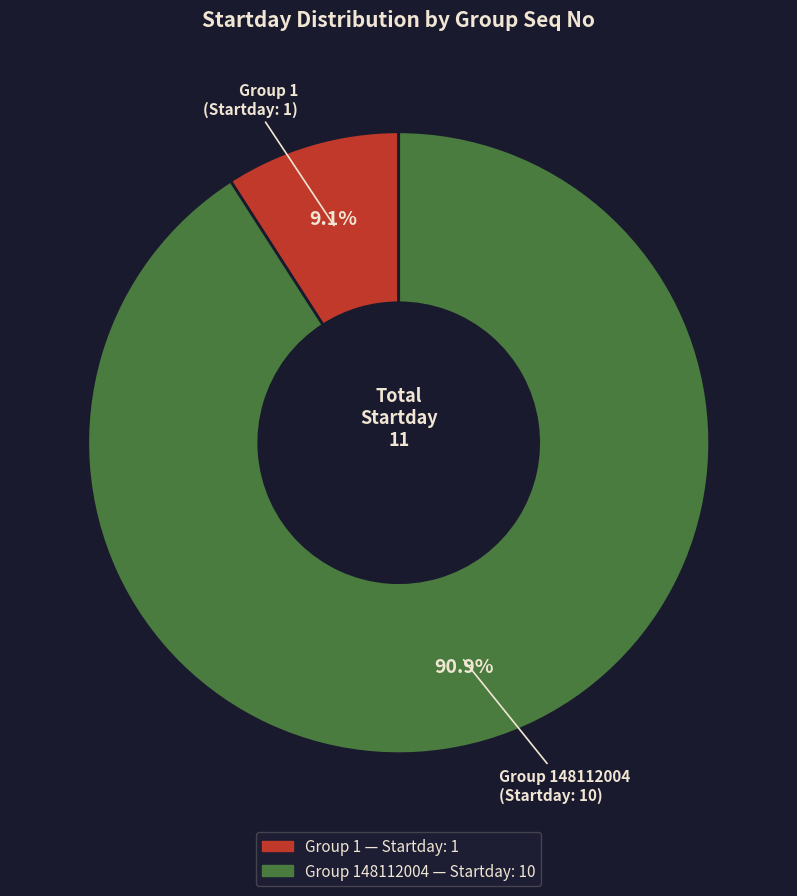

Is there any slice that represents more than half of the pie?

Yes